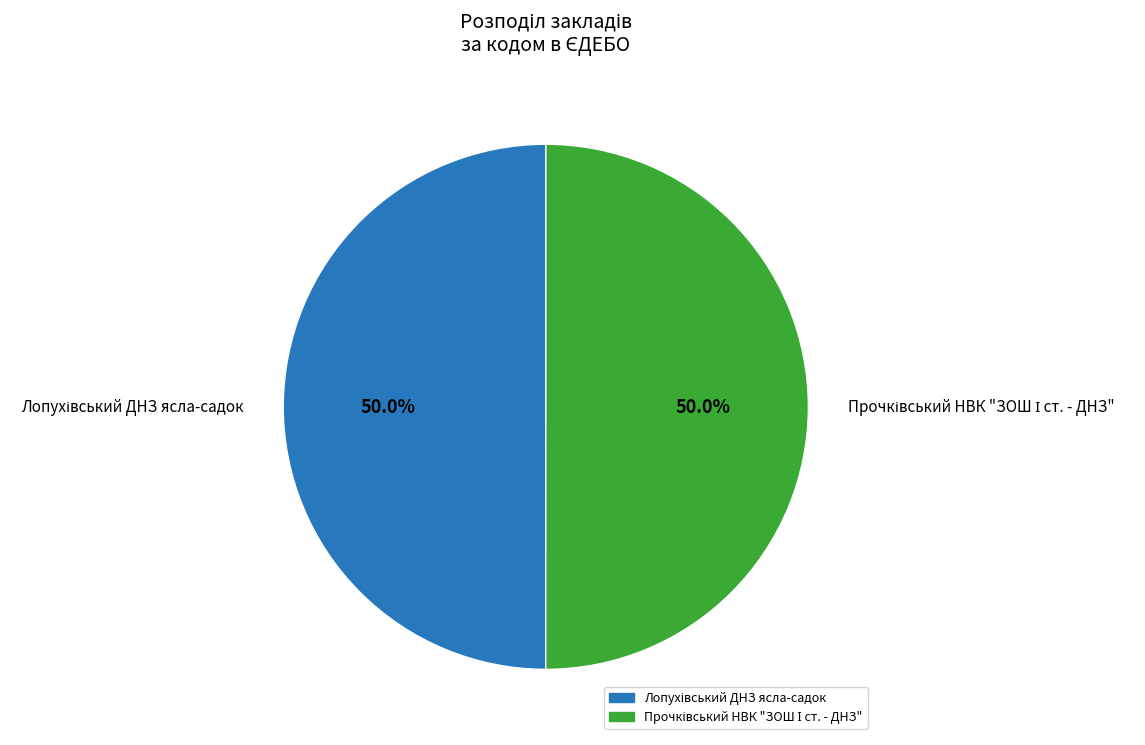

Is it true that Прочківський НВК "ЗОШ І ст. - ДНЗ" is 35% of the pie?

False